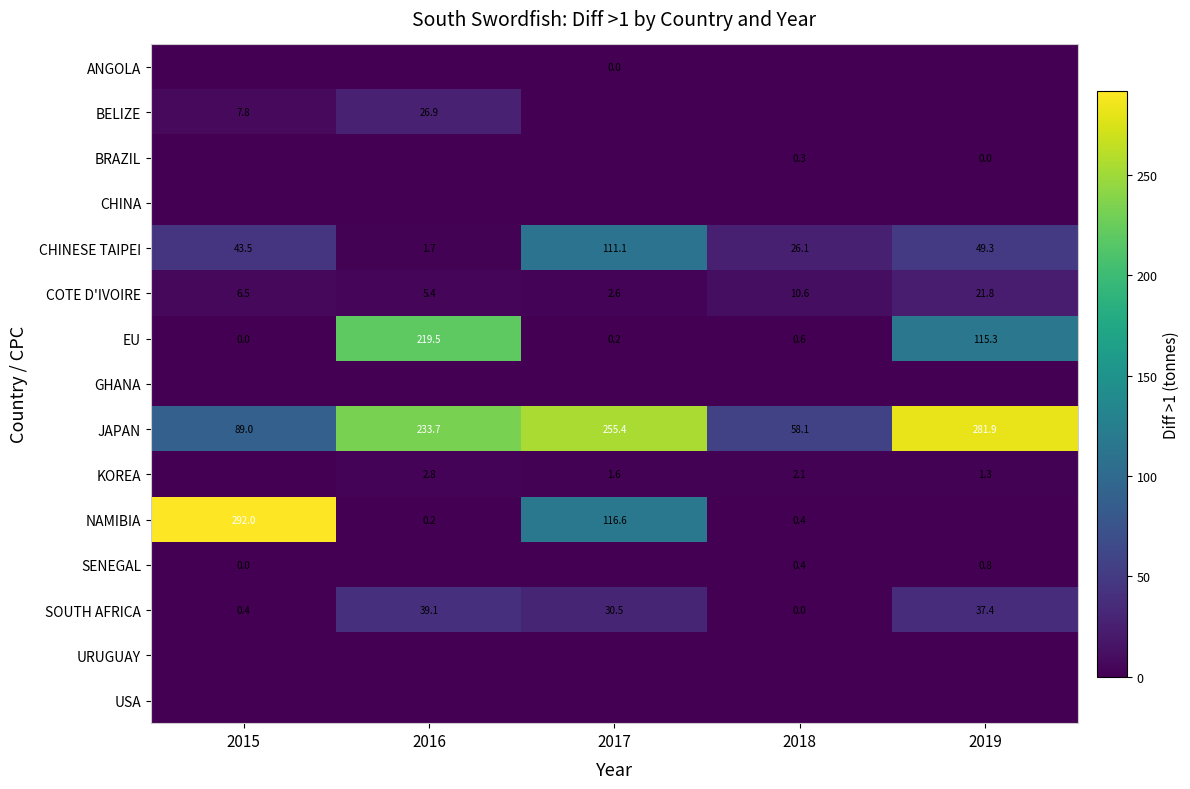

Which label corresponds to the largest value in the chart?

2015